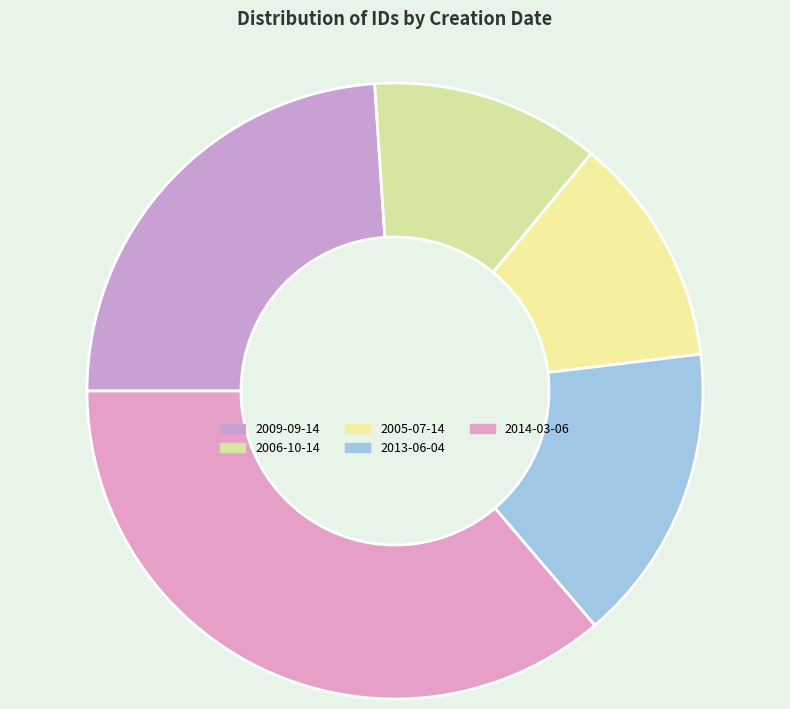

The 2005-07-14 slice represents 2% of the pie. True or false?

False